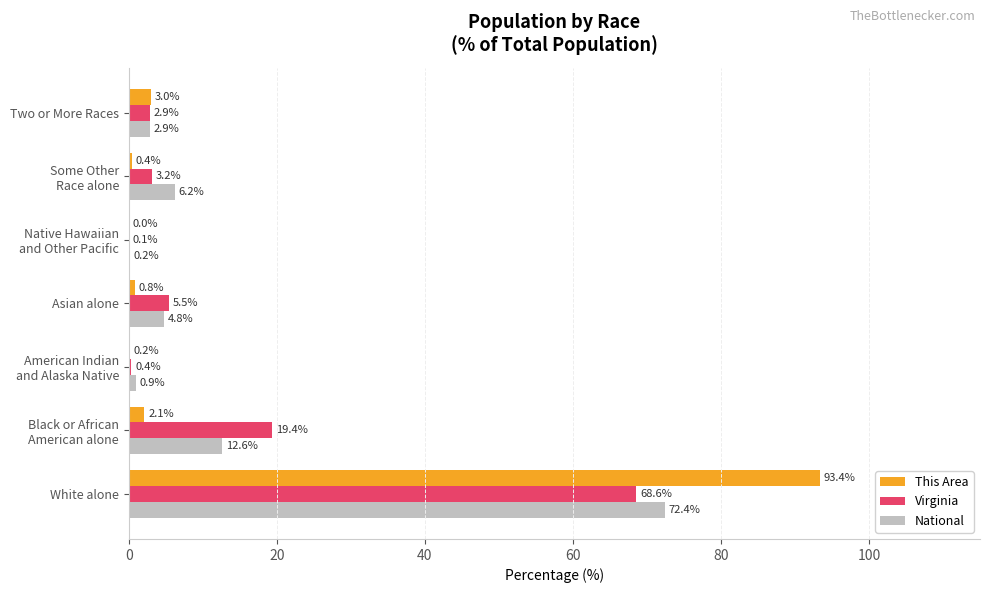

What is the total value across all series at Asian alone?

11.1